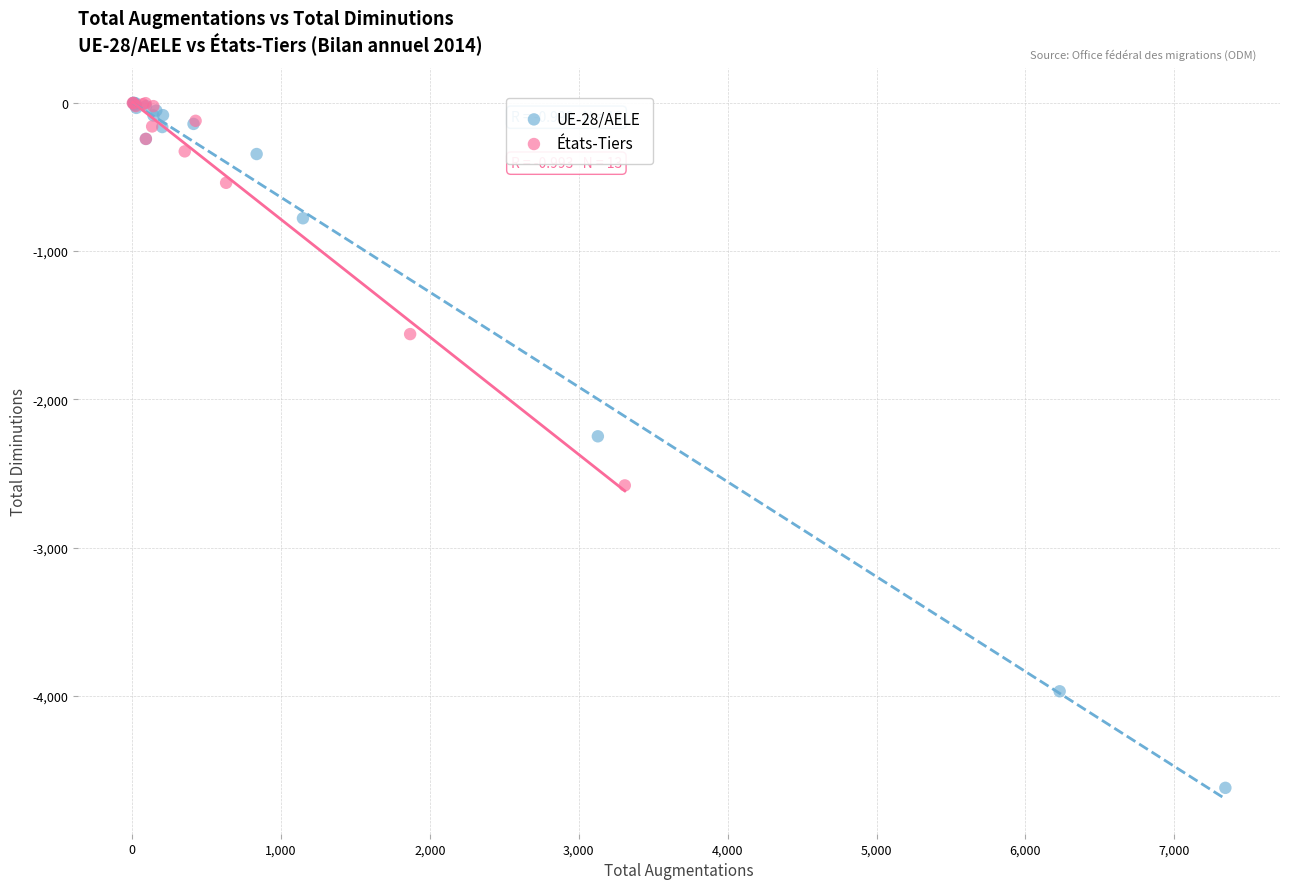

What are all the series names shown in the legend?

UE-28/AELE, États-Tiers